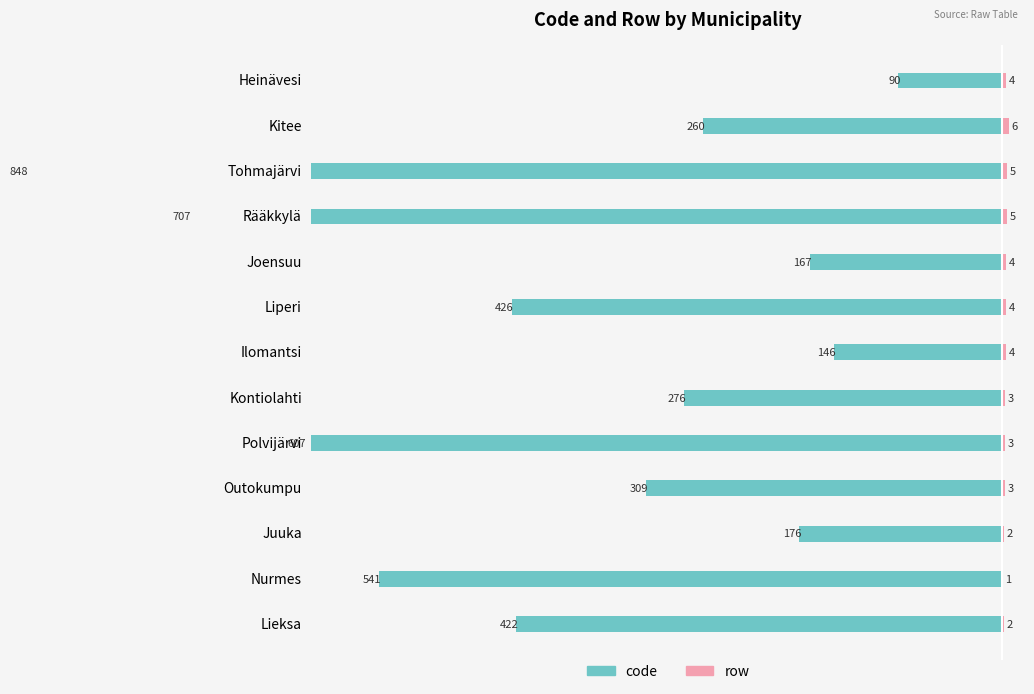

How many values in the row series are below 4?

6